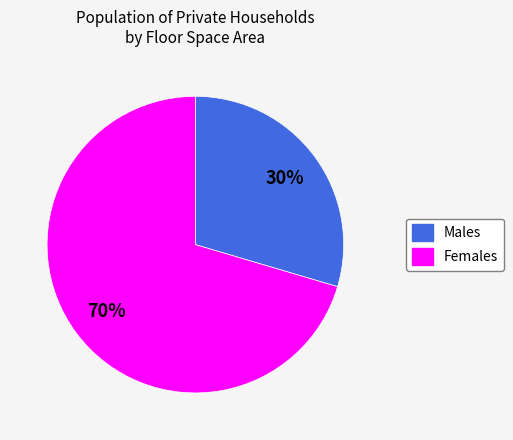

Is there any slice that represents more than half of the pie?

Yes